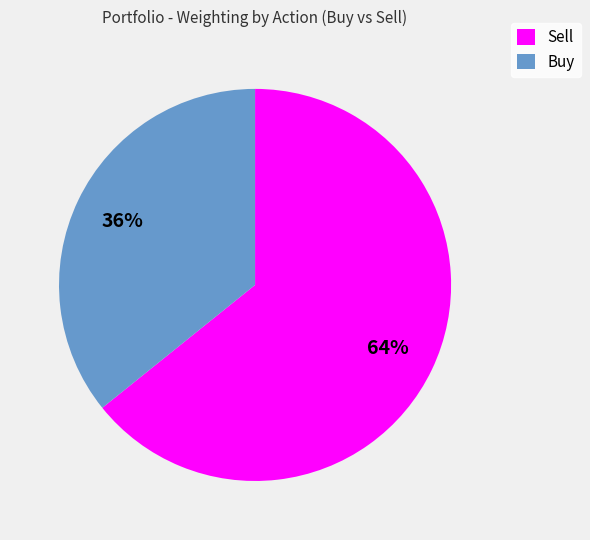

Does Buy account for over 50% of the chart?

No